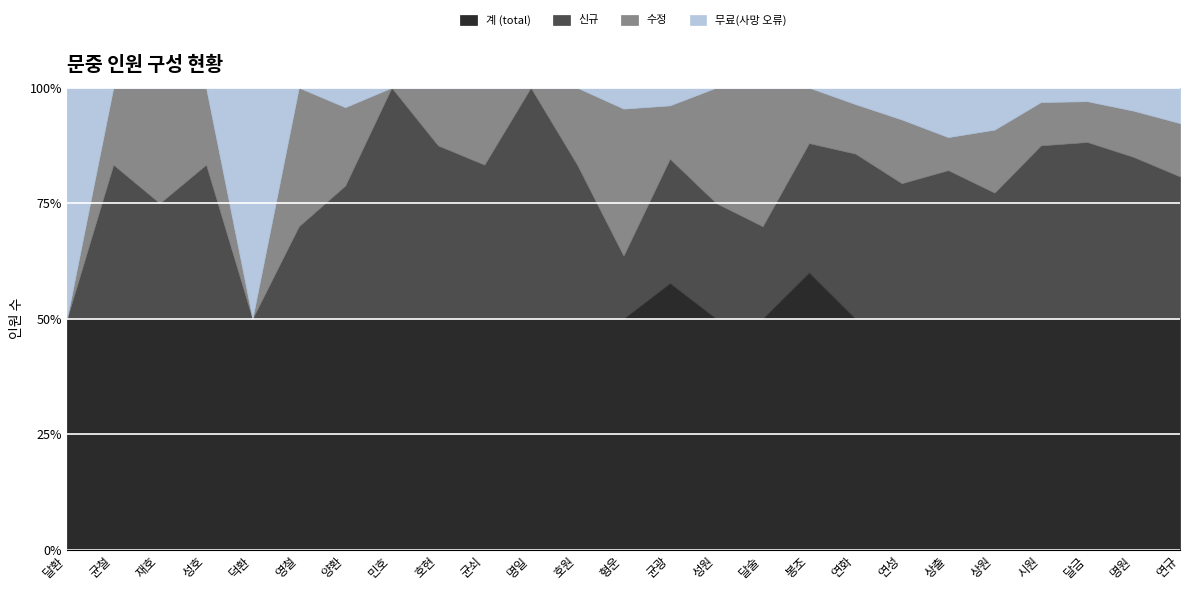

What is the total value across all series at 영철?

100.0